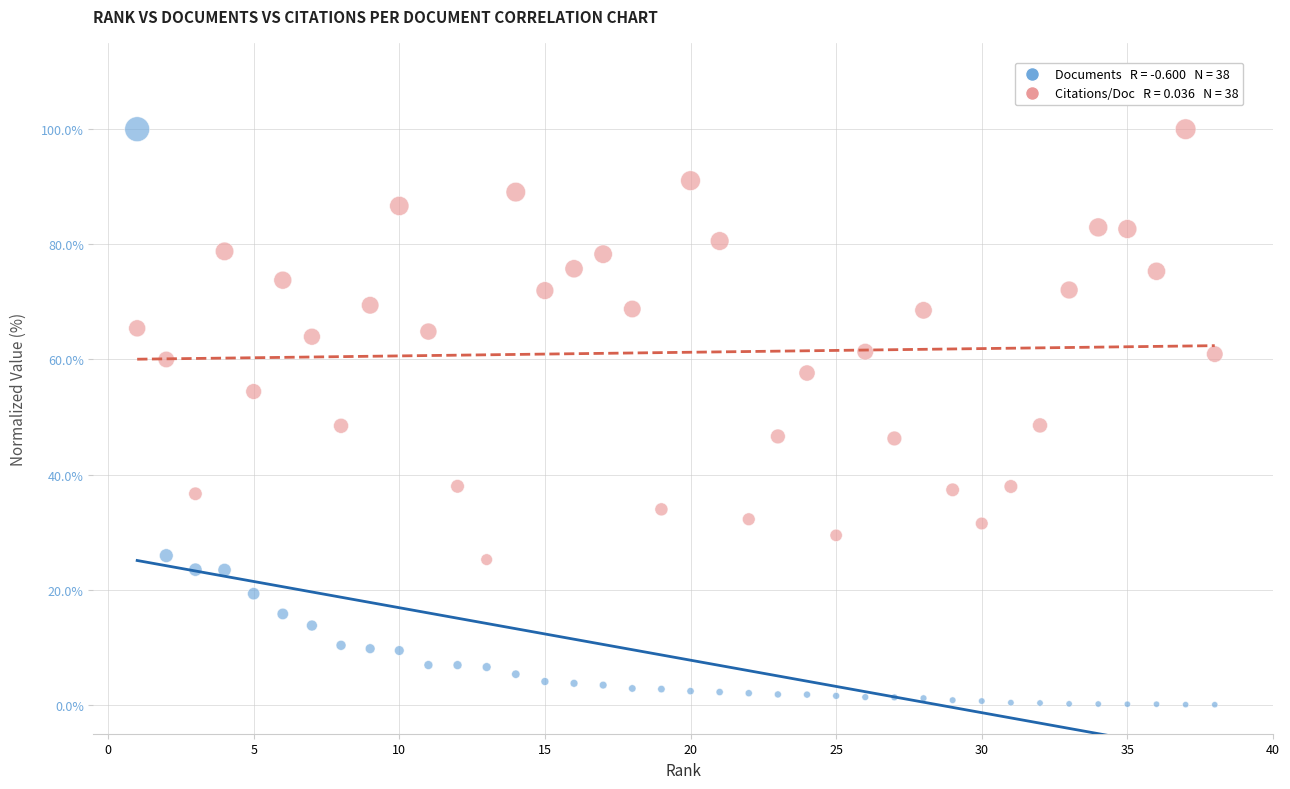

Across all data points, what is the range of Y values (max minus min)?

100.0